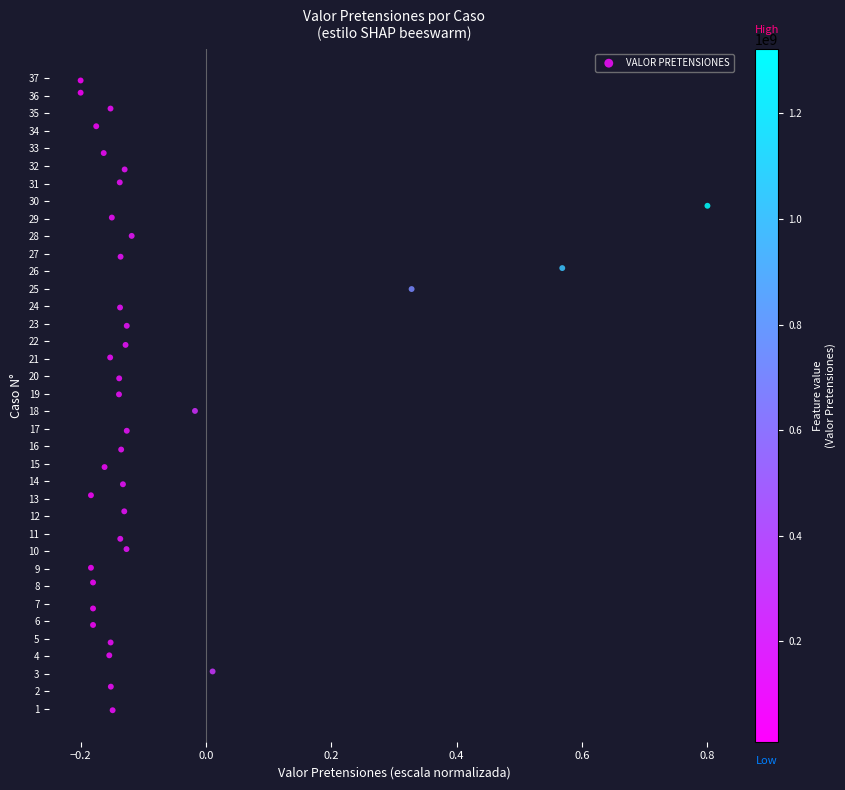

What is the range of Y values (max minus min)?

36.0